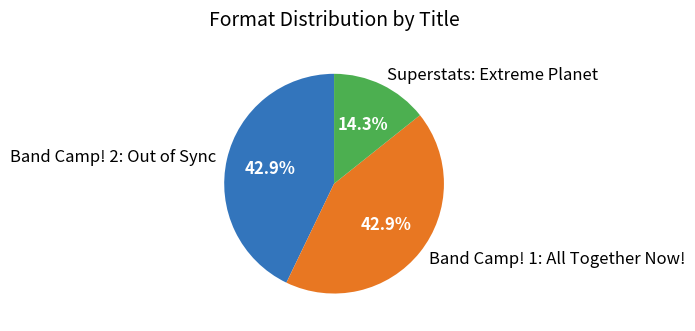

Which slice is the smallest?

Superstats: Extreme Planet